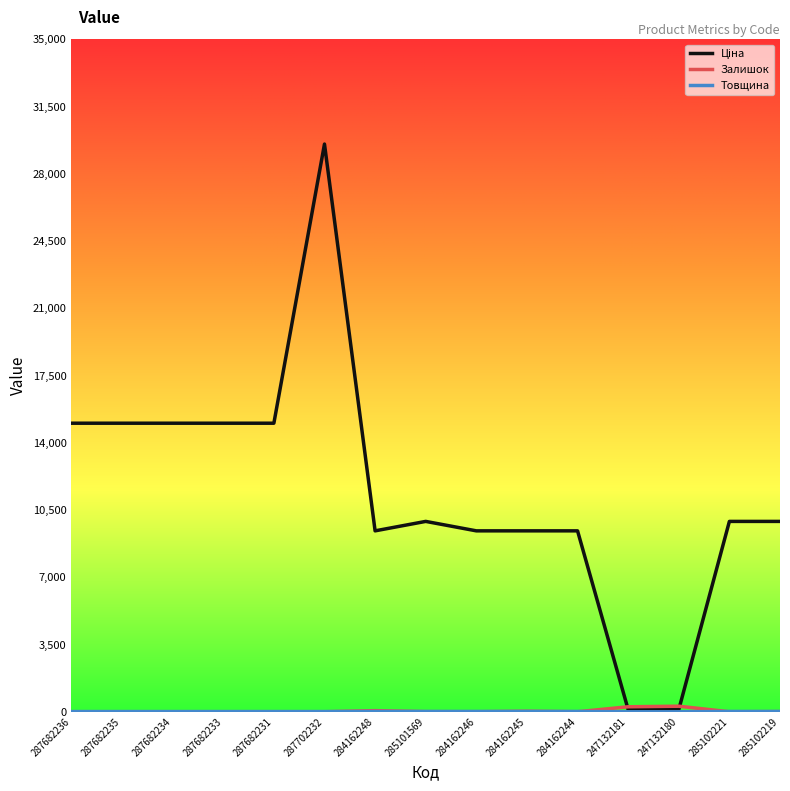

At how many categories does at least one series exceed 28638?

1